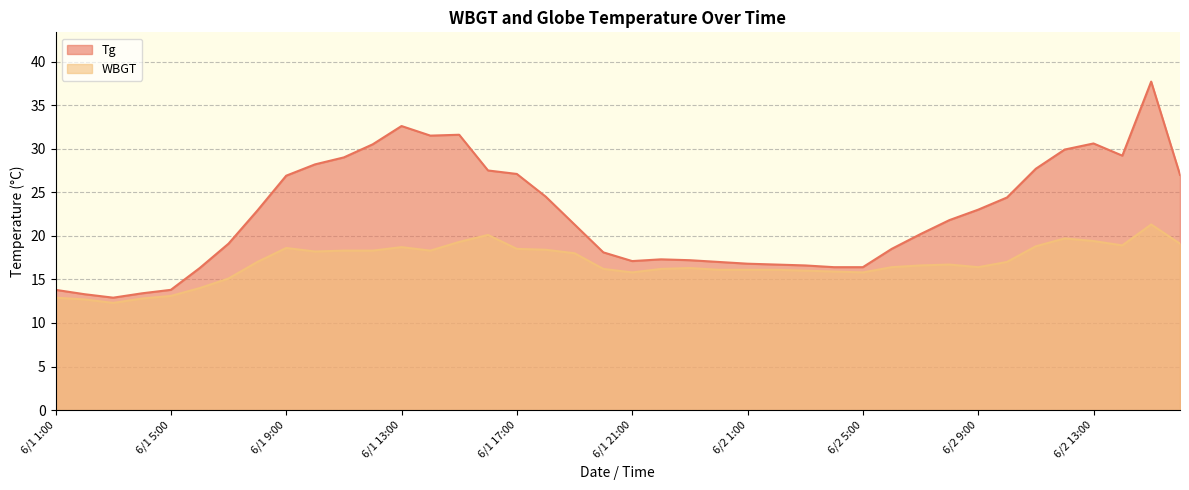

In Tg, how many points are lower than both neighbors (excluding endpoints)?

4